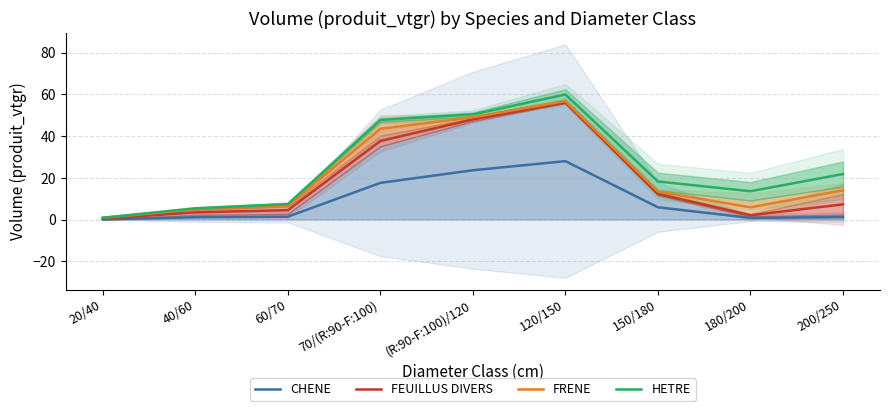

In FEUILLUS DIVERS, how many points are higher than both neighbors (excluding endpoints)?

1